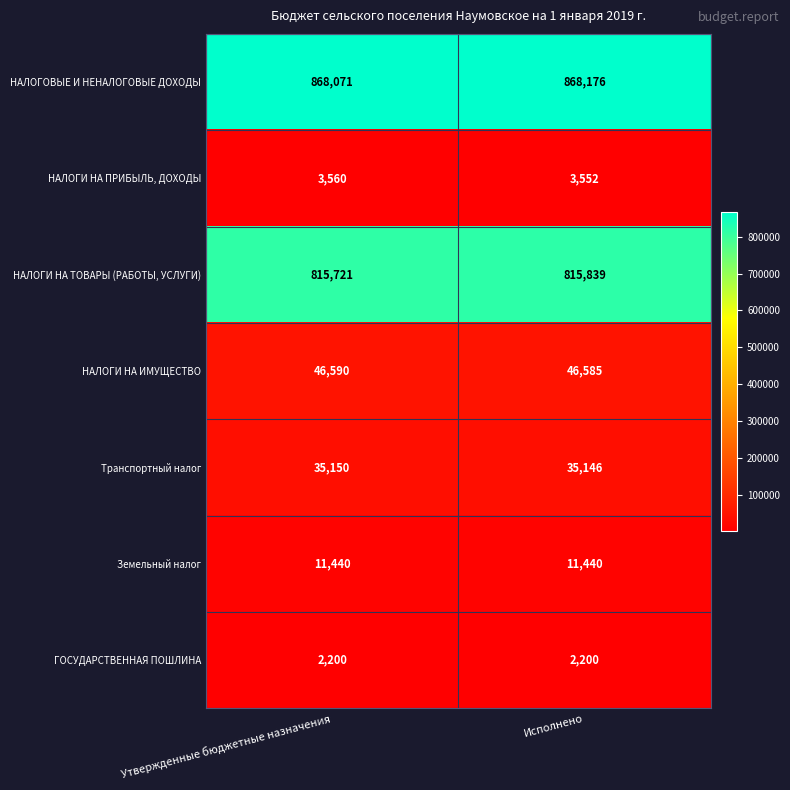

Which series has the largest range (max minus min)?

НАЛОГИ НА ТОВАРЫ (РАБОТЫ, УСЛУГИ)